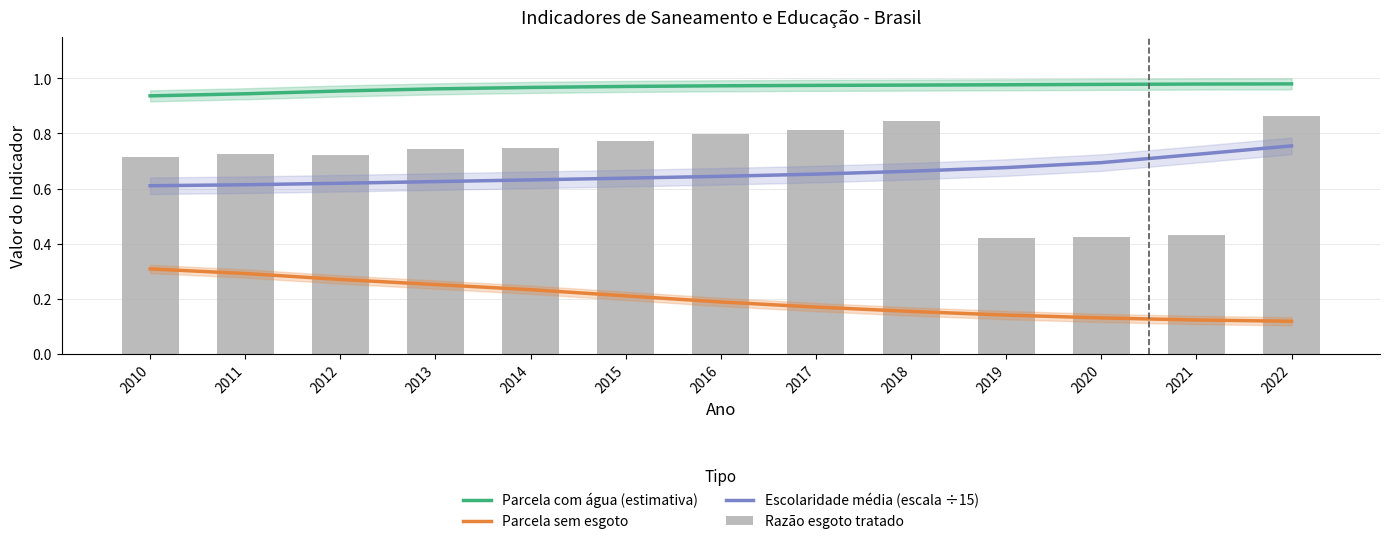

Between 2014 and 2019, which series saw the biggest shift?

Razão esgoto tratado